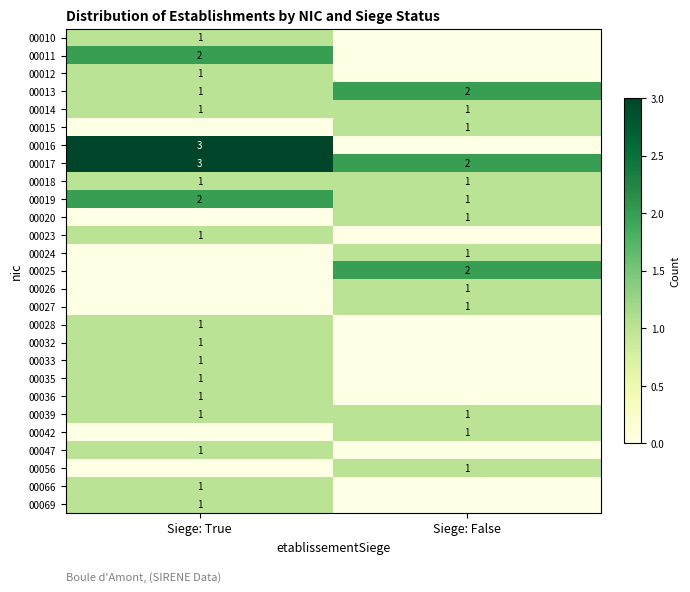

Which label corresponds to the smallest value in the chart?

Siege: False